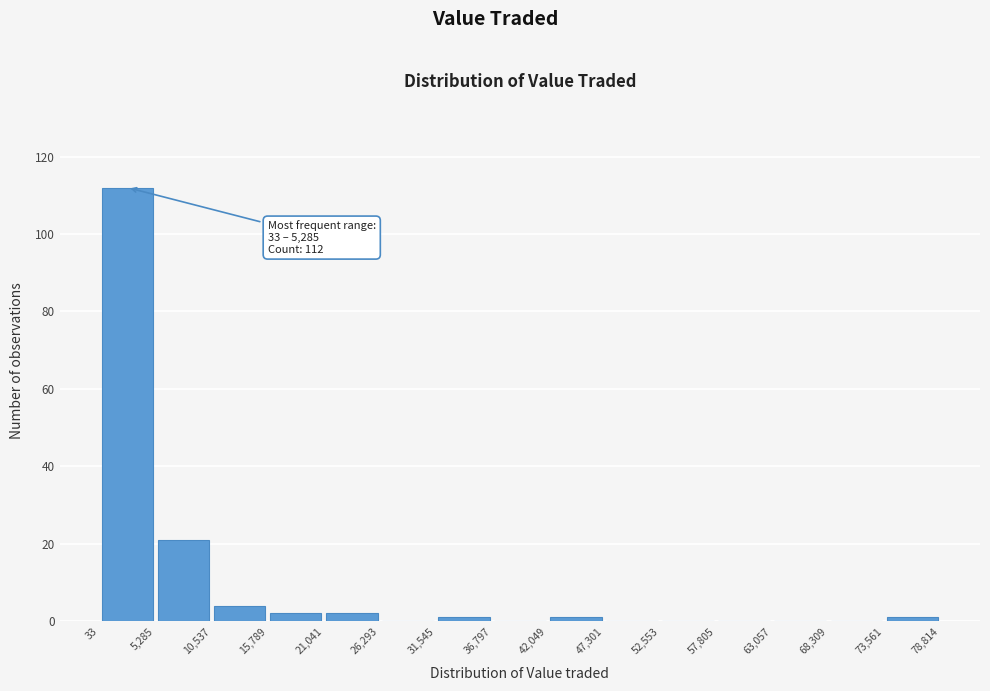

Which range on the x-axis has the tallest bar?

33 to 5,285